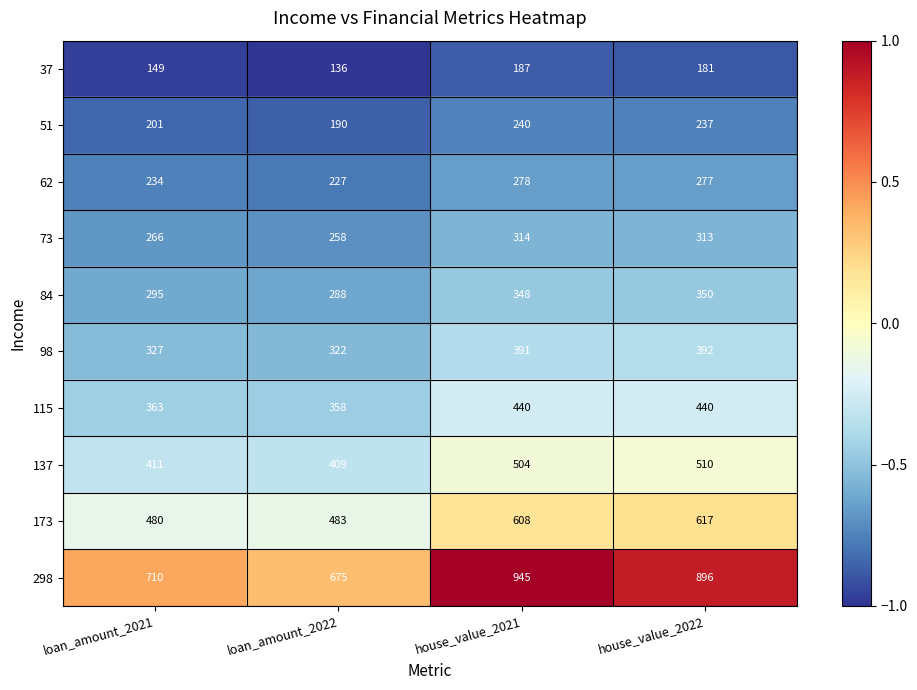

Count the number of categories in the chart.

4